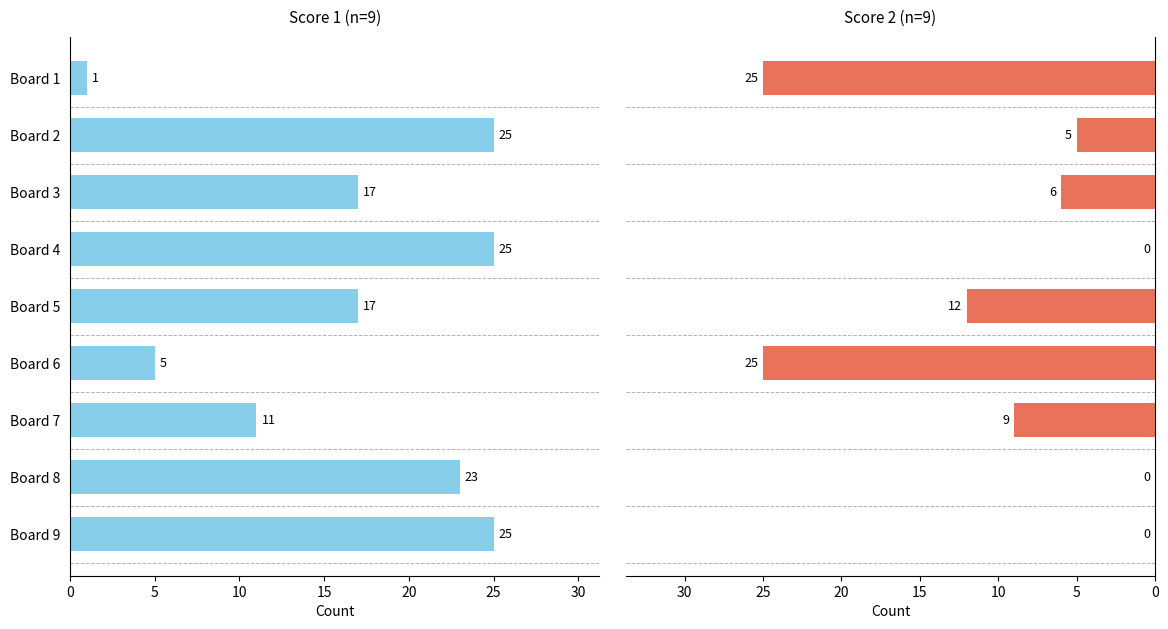

List the series in order of their peak value, highest first.

Score 1, Score 2